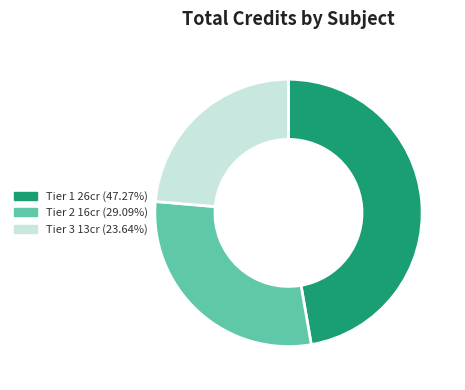

Do Tier 3 13cr (23.64%) and Tier 2 16cr (29.09%) together represent more than half of the pie?

Yes